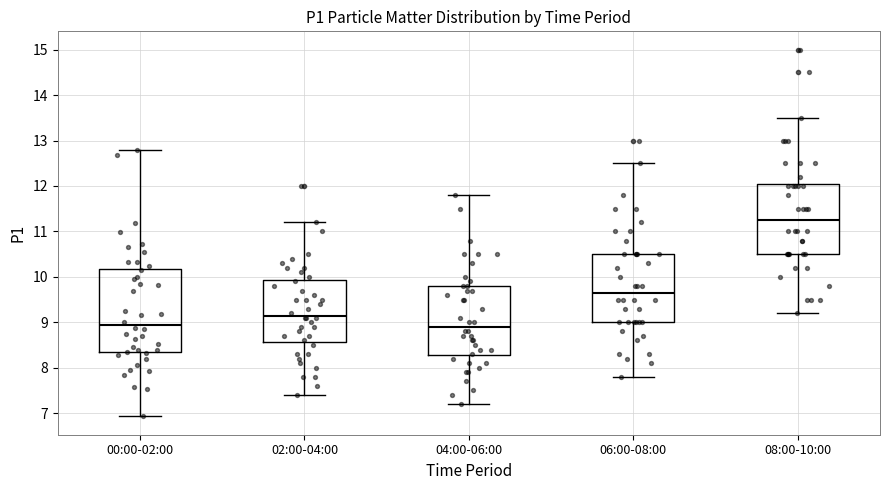

Reading left to right, read every box against the y-axis: the position of its median line, the range the box covers, and the ends of its whiskers. The values are not printed on the chart, so give them approximately, as read against the axis.

00:00-02:00: median 8.9, box 8.3 to 10.2, whiskers 6.9 to 12.8
02:00-04:00: median 9.2, box 8.6 to 9.9, whiskers 7.4 to 11.2
04:00-06:00: median 8.9, box 8.3 to 9.8, whiskers 7.2 to 11.8
06:00-08:00: median 9.7, box 9.0 to 10.5, whiskers 7.8 to 12.5
08:00-10:00: median 11.3, box 10.5 to 12.1, whiskers 9.2 to 13.5